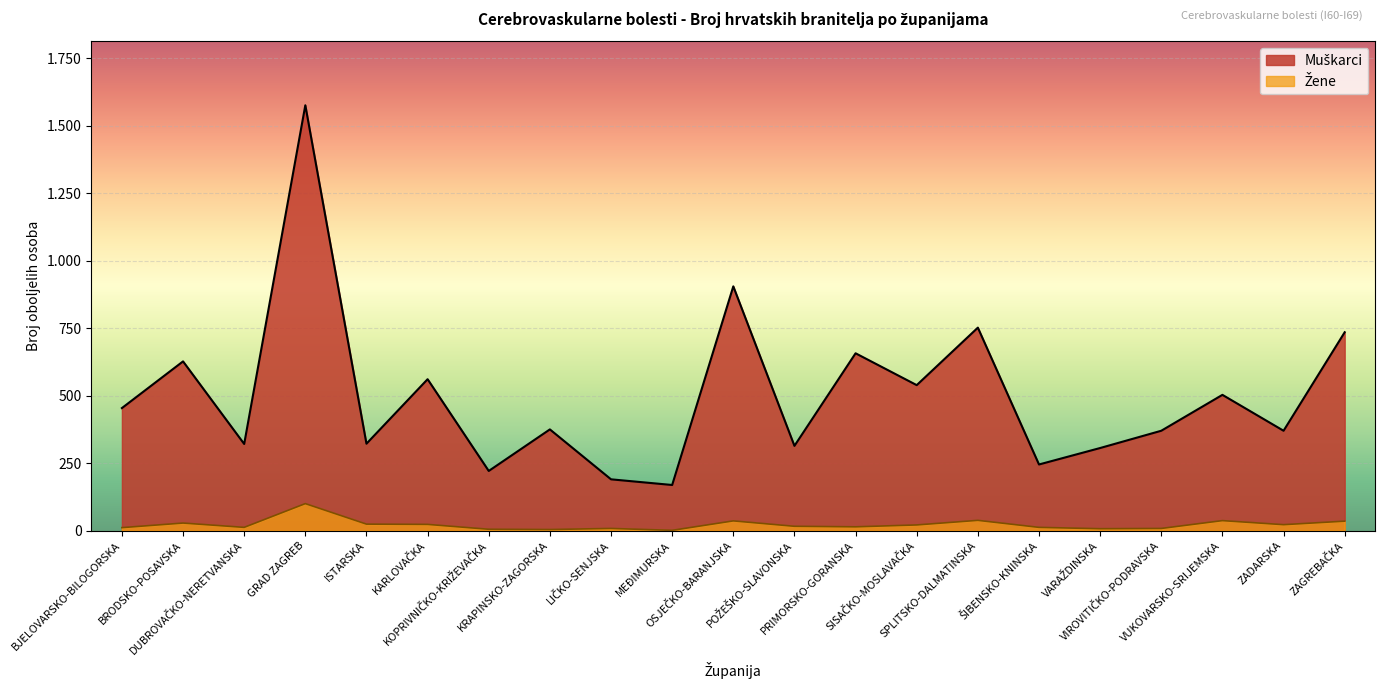

What is the spread (max minus min) of values at BJELOVARSKO-BILOGORSKA?

443